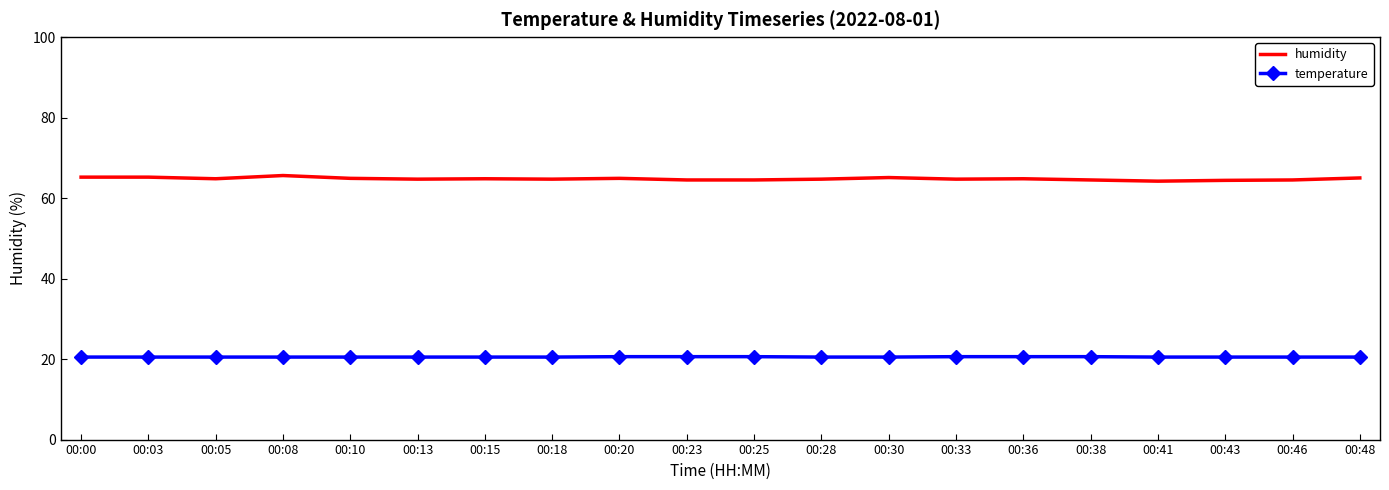

What is the total value across all series at 00:03?

85.7